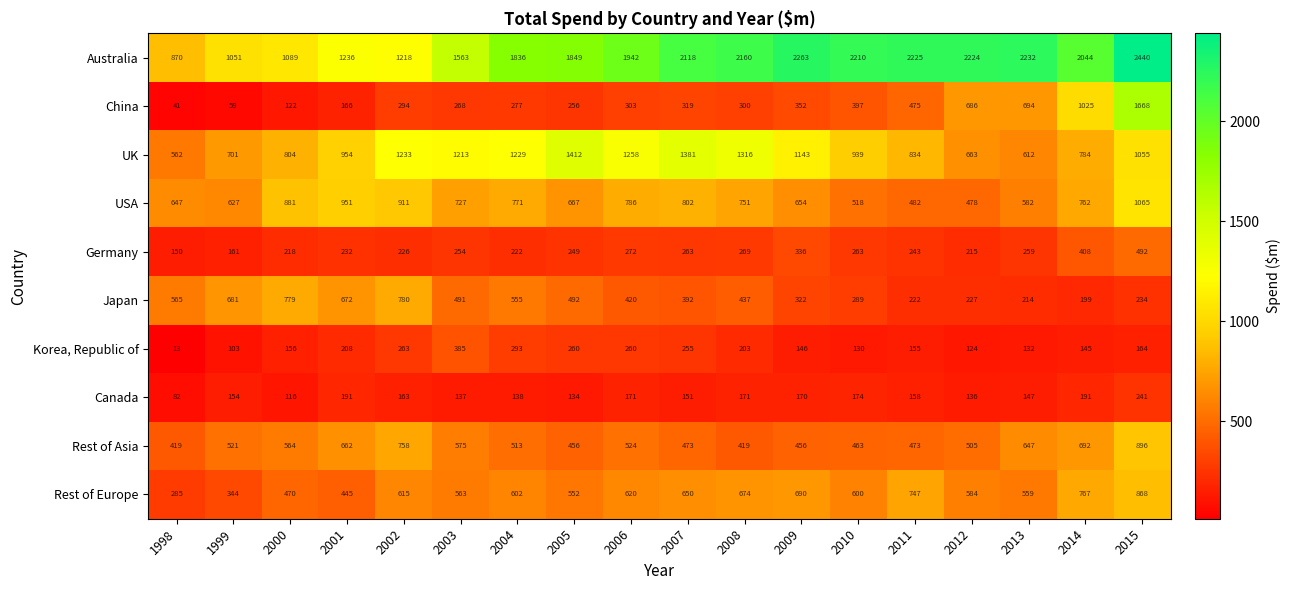

Which label corresponds to the largest value in the chart?

2015